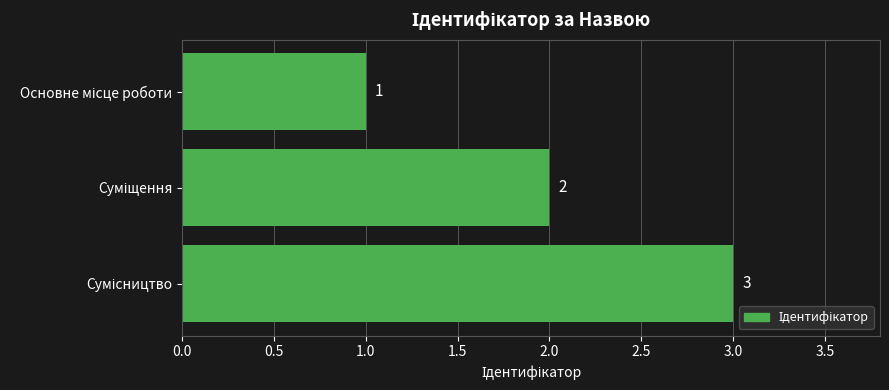

Are the bars grouped side by side (vs. stacked)?

No